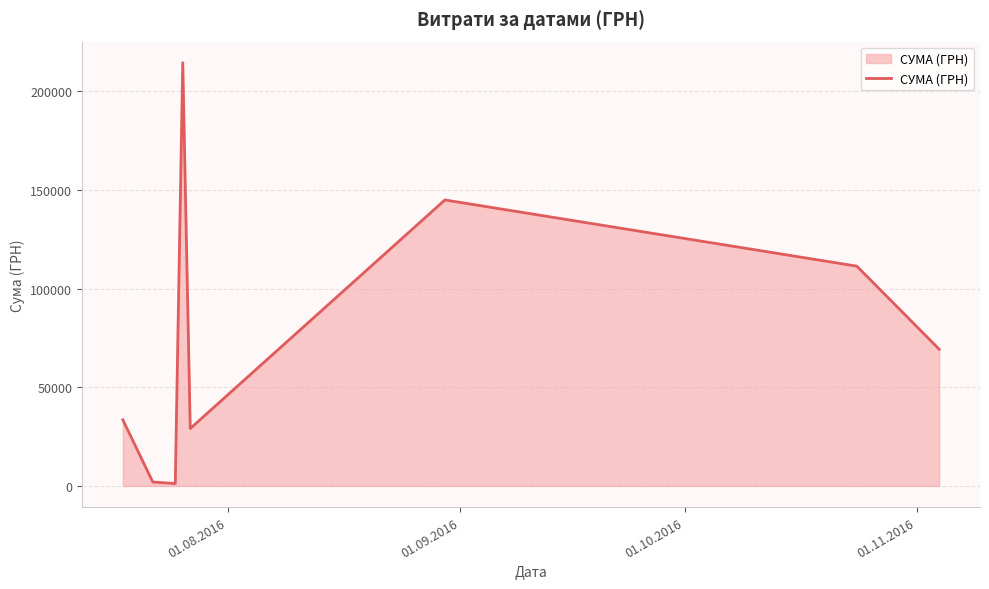

True or false: the data has more than 2 interior local peaks.

False